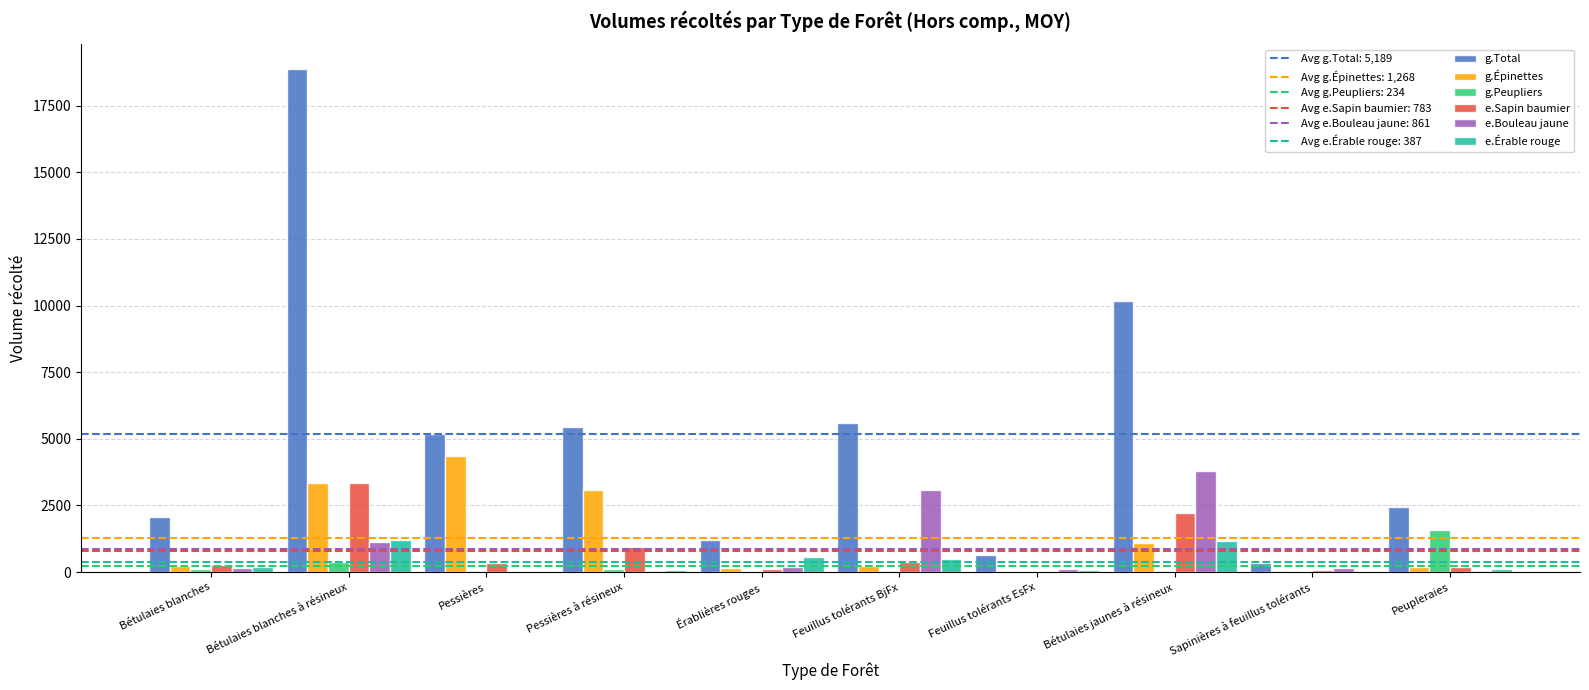

What is the difference between the e.Érable rouge values at Bétulaies blanches and Sapinières à feuillus tolérants?

173